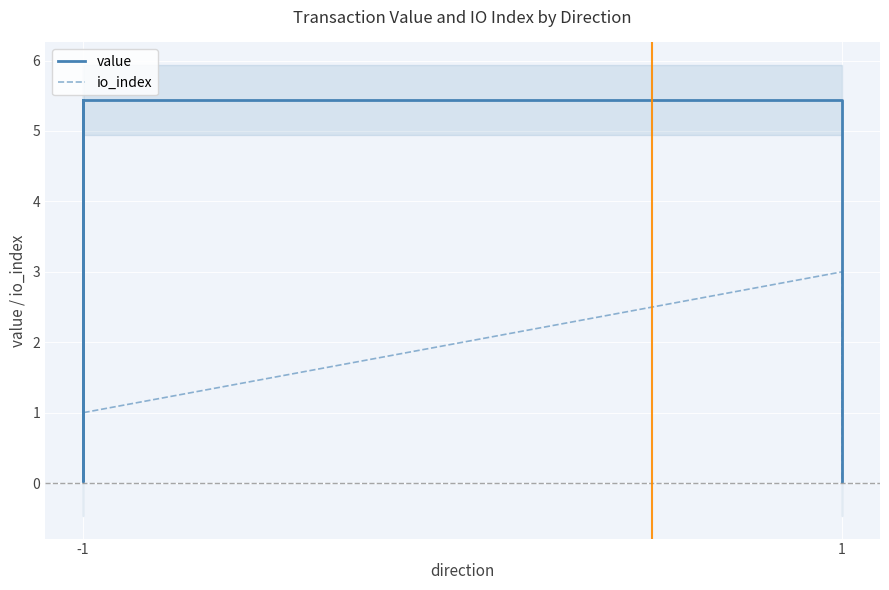

How many lines are shown in the chart?

2